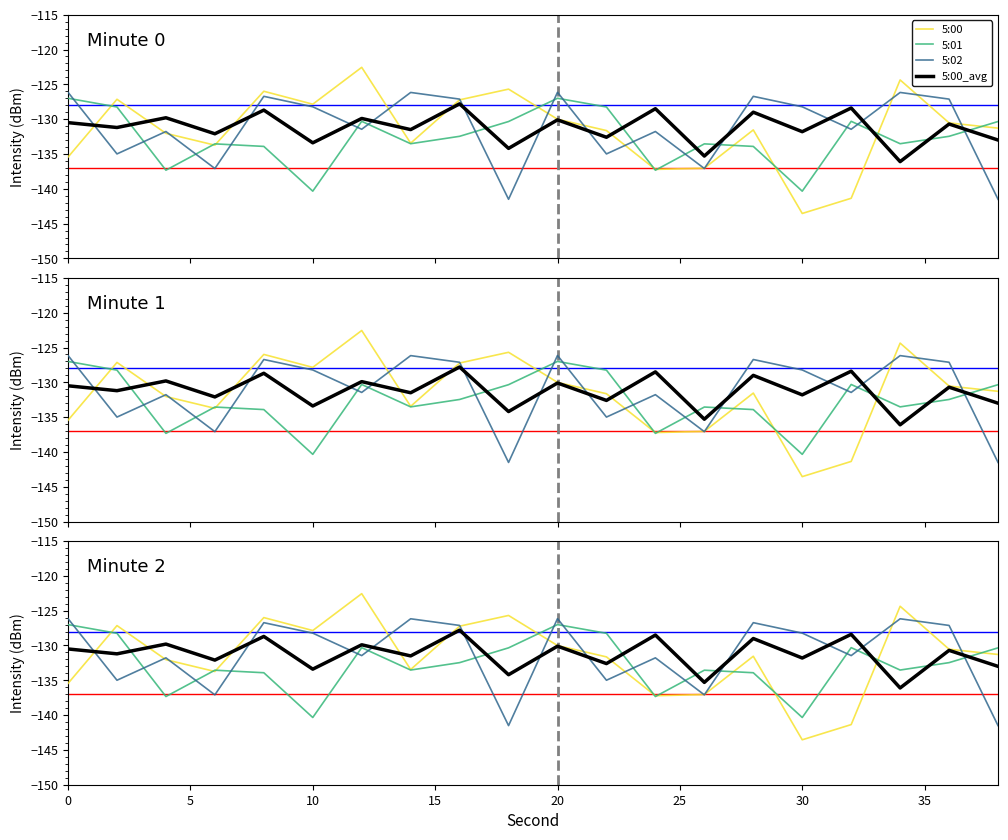

Reading left to right, what are all the values shown in this chart?

5:00: -135.5	-127.1	-132.0	-133.7	-126.0	-127.9	-122.6	-133.5	-127.2	-125.7	-130.0	-131.6	-137.2	-137.0	-131.5	-143.5	-141.4	-124.4	-130.5	-131.3
5:01: -127.0	-128.3	-137.3	-133.5	-133.9	-140.3	-130.3	-133.5	-132.5	-130.3	-127.0	-128.3	-137.3	-133.5	-133.9	-140.3	-130.3	-133.5	-132.5	-130.3
5:02: -126.1	-135.0	-131.8	-137.1	-126.7	-128.2	-131.5	-126.2	-127.1	-141.5	-126.1	-135.0	-131.8	-137.1	-126.7	-128.2	-131.5	-126.2	-127.1	-141.5
5:00_avg: -130.5	-131.2	-129.8	-132.1	-128.7	-133.4	-129.9	-131.5	-127.8	-134.2	-130.1	-132.6	-128.5	-135.3	-129.0	-131.8	-128.4	-136.1	-130.7	-133.0